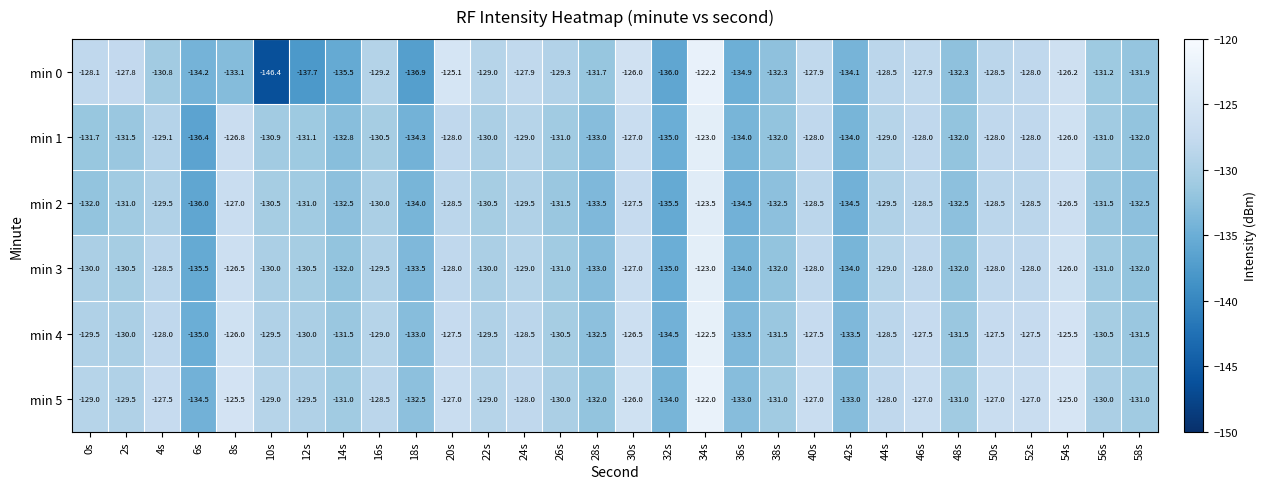

What is the smallest value displayed?

-146.4